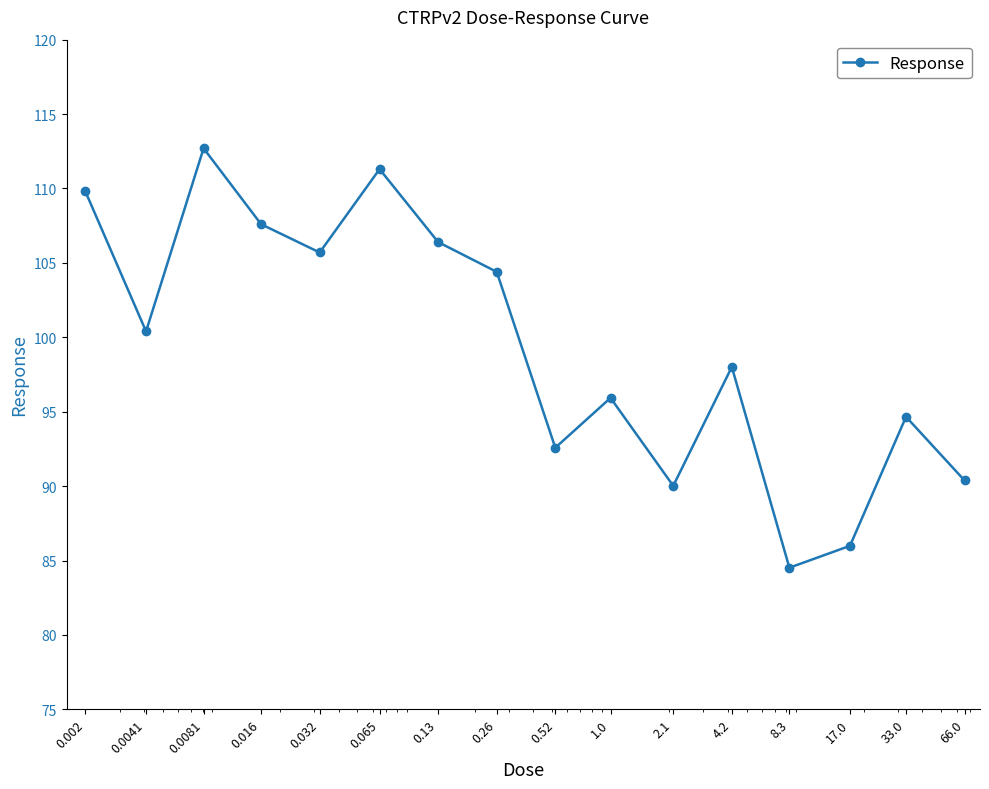

How many data points are less than 100?

8